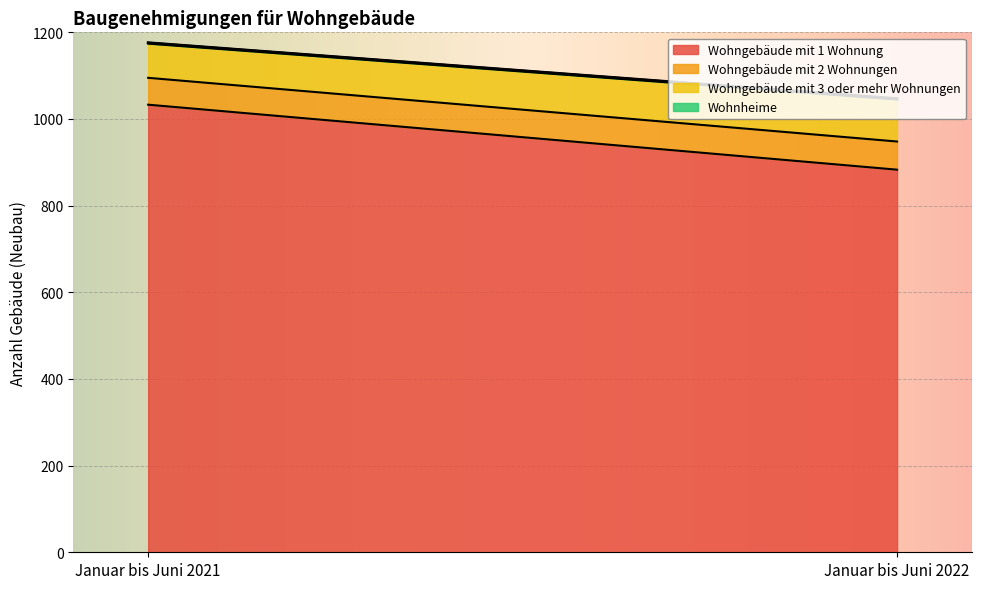

What is the value of the Wohnheime point at the 2nd from the left?

2